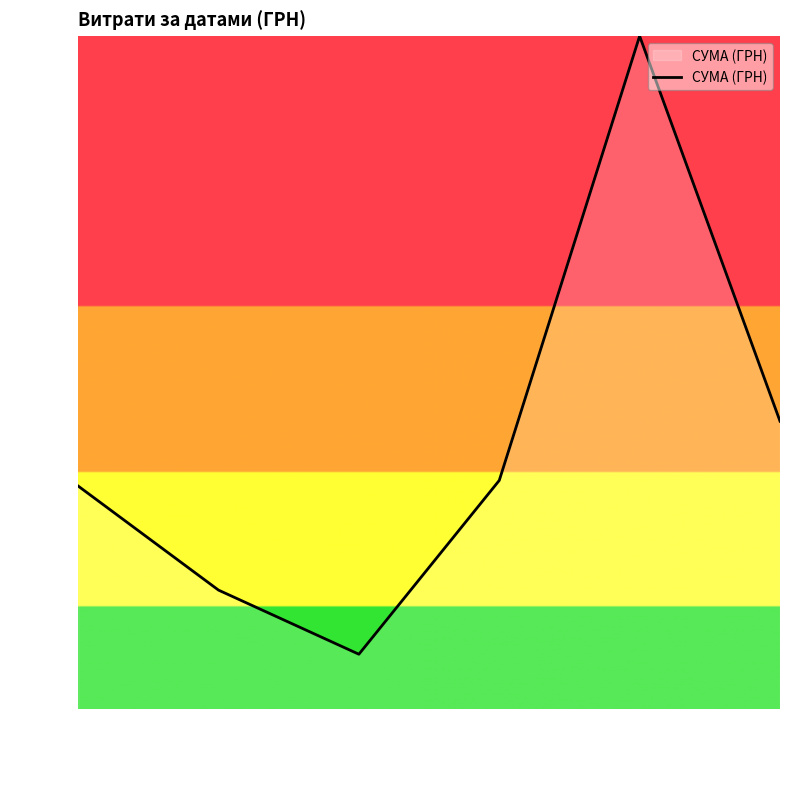

What is the change in value from 05.2016 to 09.2016?

+66.8